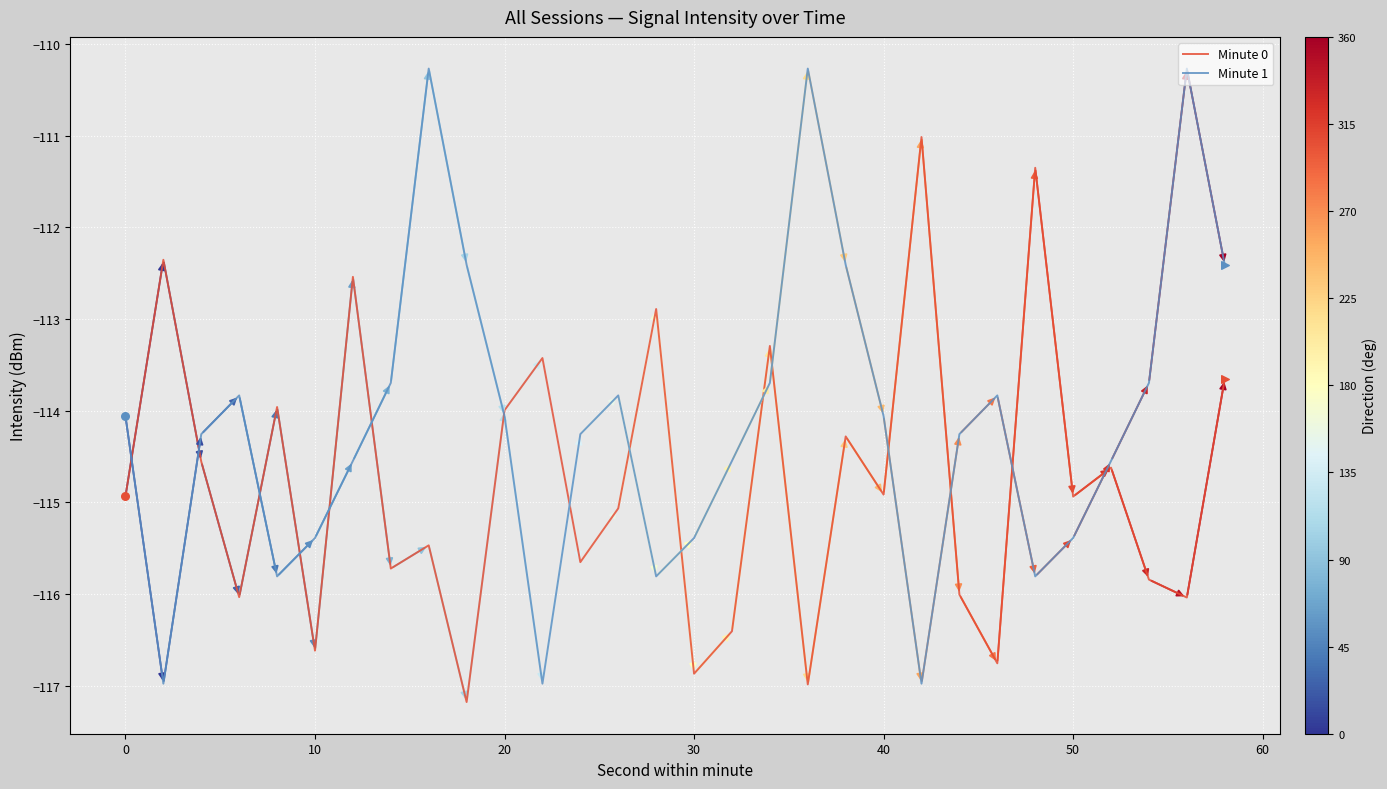

Which series has the largest total across all categories?

Minute 1